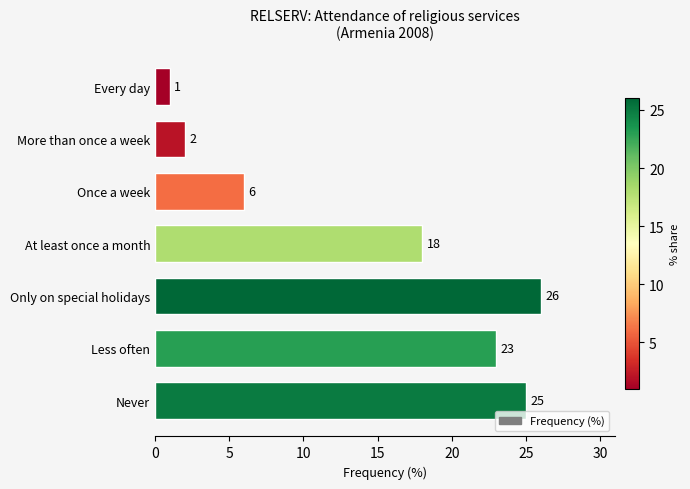

What is the greatest value displayed?

26